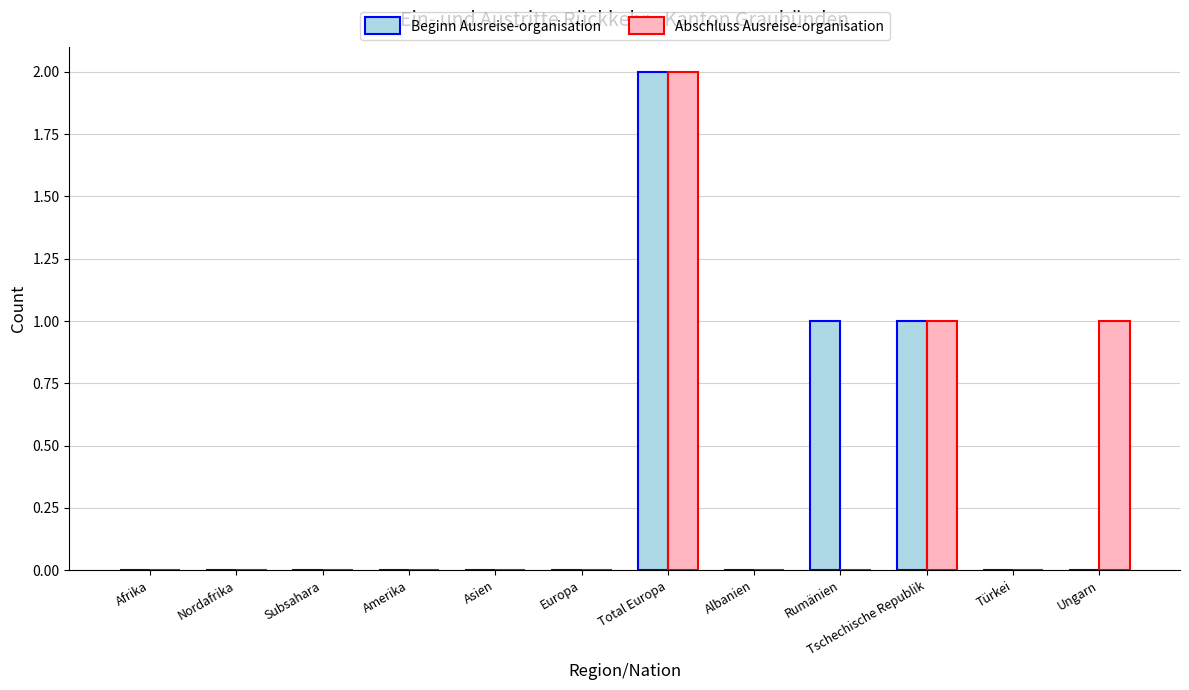

At which category is the sum across all series the highest?

Total Europa